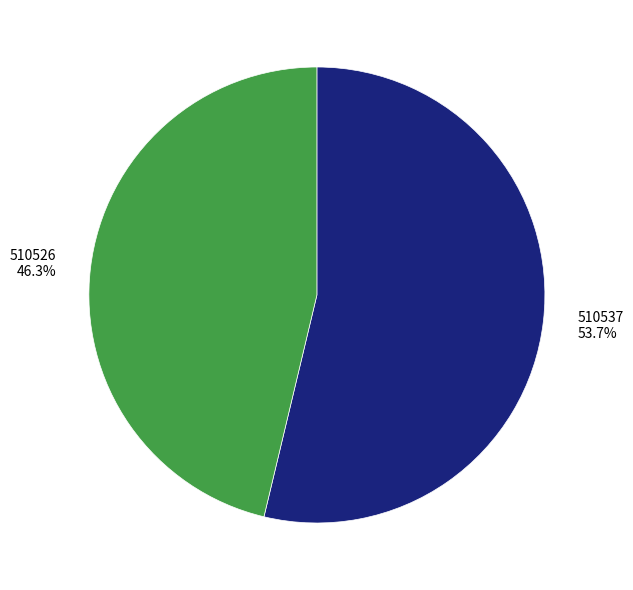

Approximately how many times larger is the value at 510526 46.3% compared to 510537 53.7%?

0.9